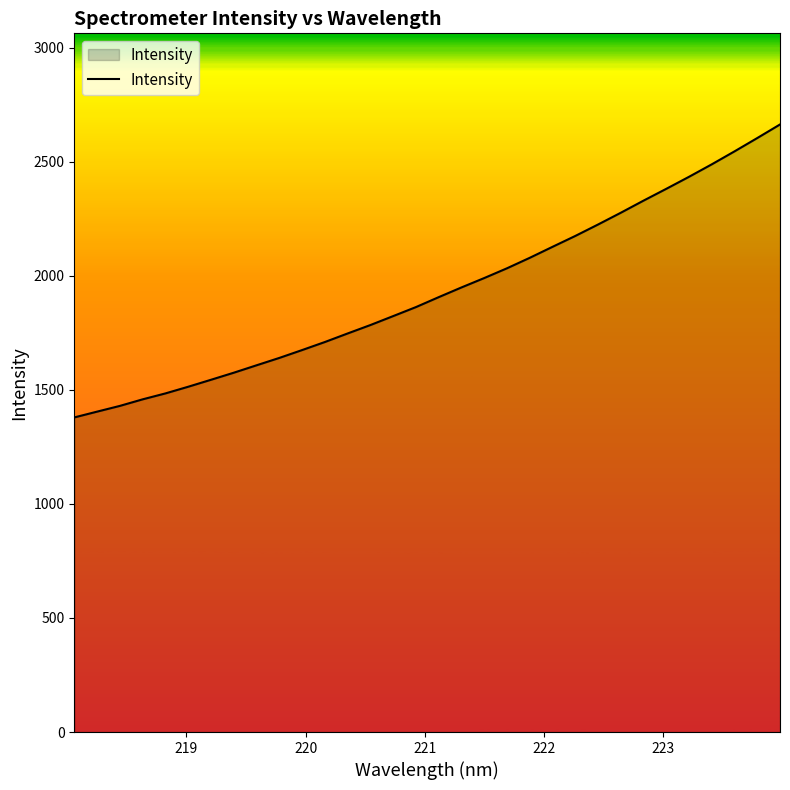

What is the smallest value displayed?

1379.3